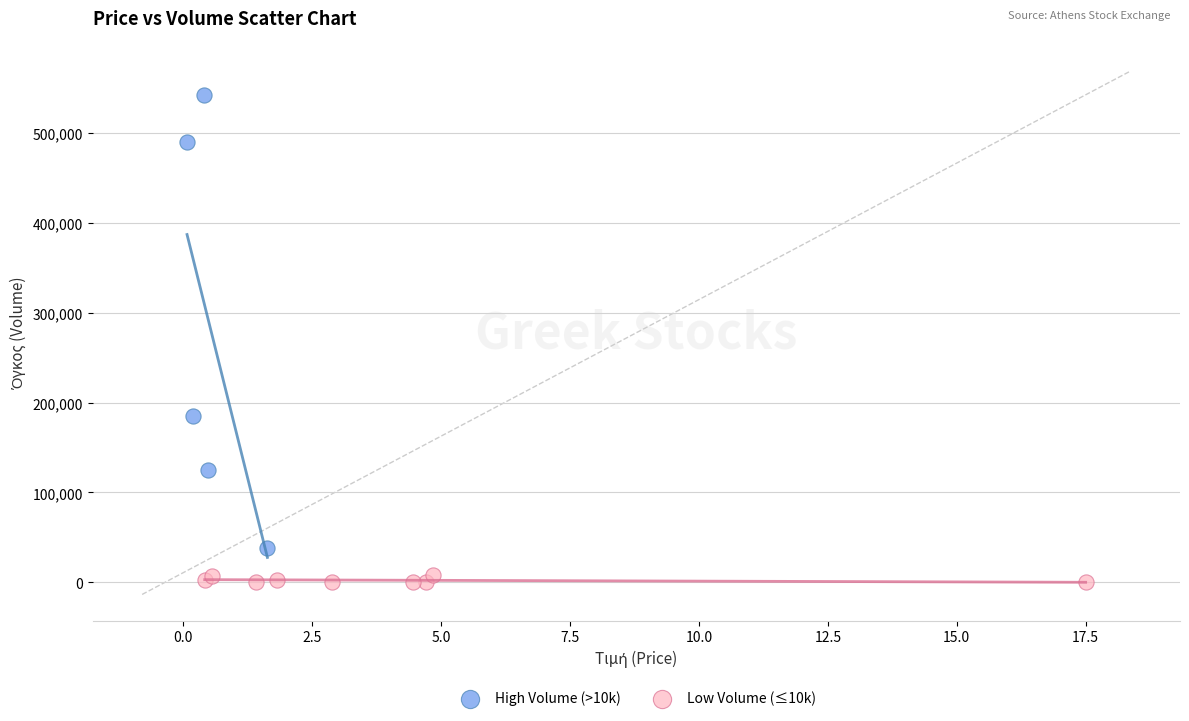

What are all the series names shown in the legend?

High Volume (>10k), Low Volume (≤10k)